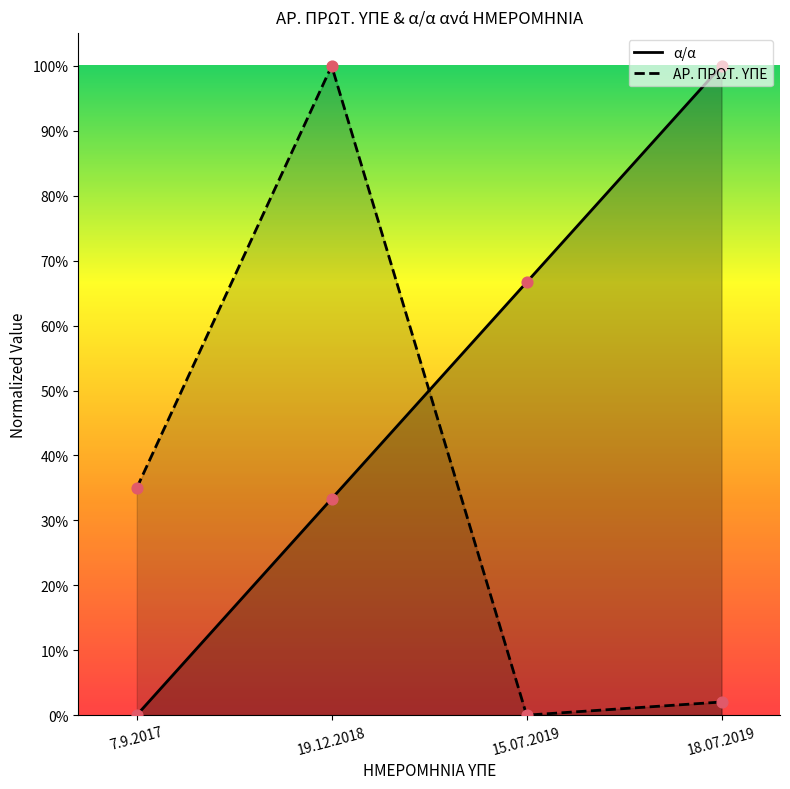

Which series has the largest total across all categories?

α/α